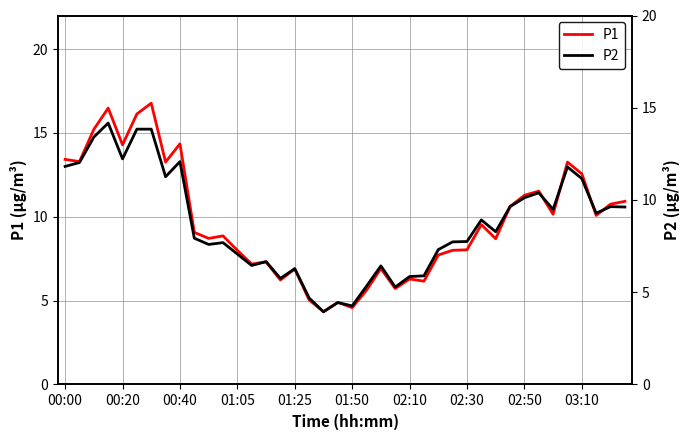

The P1 series shows 13.4 at 00:00. True or false?

True